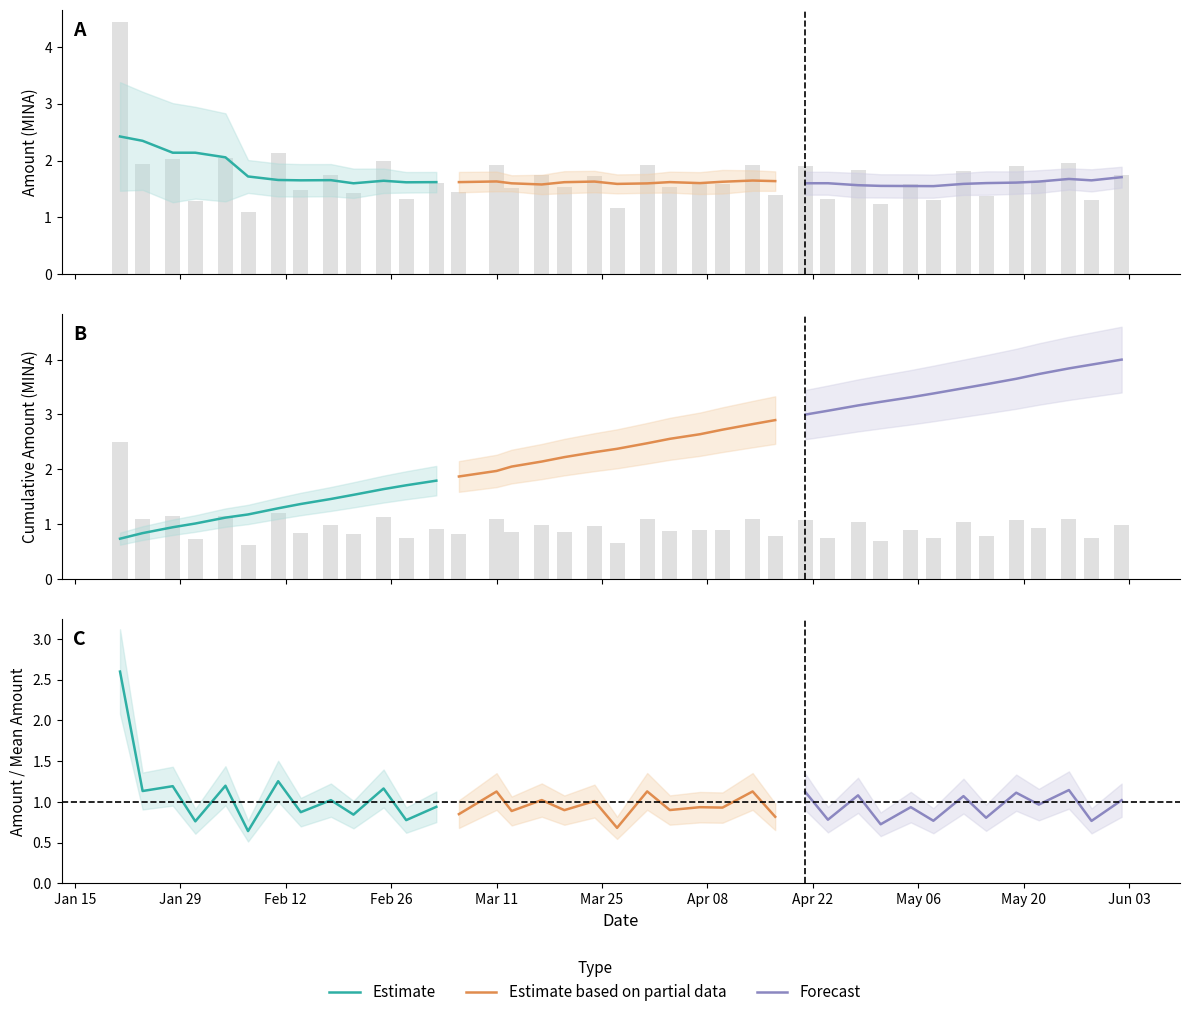

Between Feb 12 and May 20, which is larger?

Feb 12